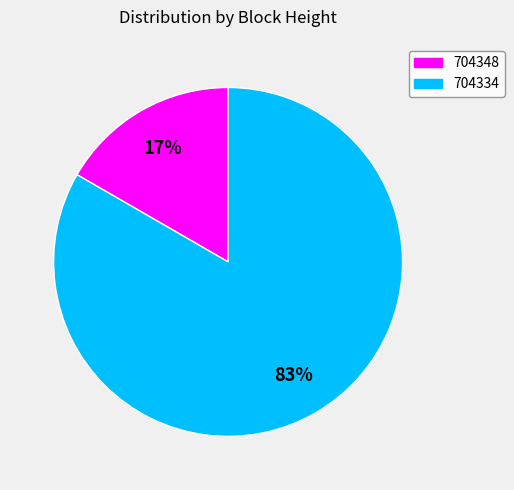

Is the sum of 704348 and 704334 greater than half?

Yes